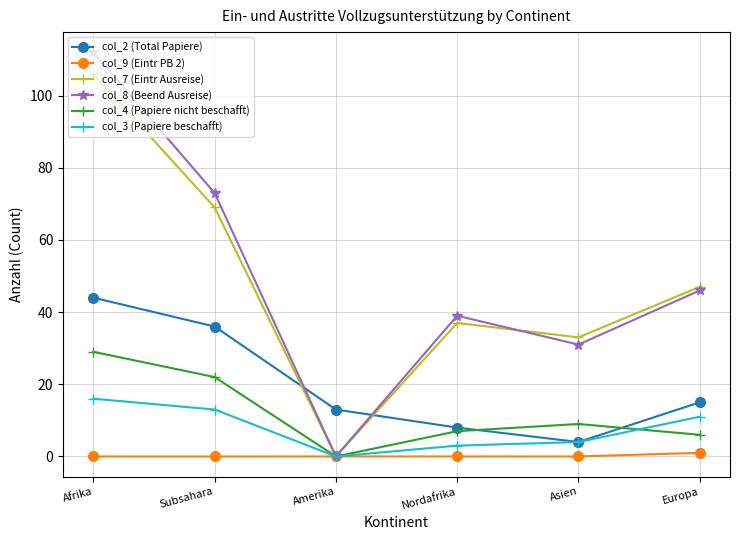

At how many categories does at least one series exceed 56?

2